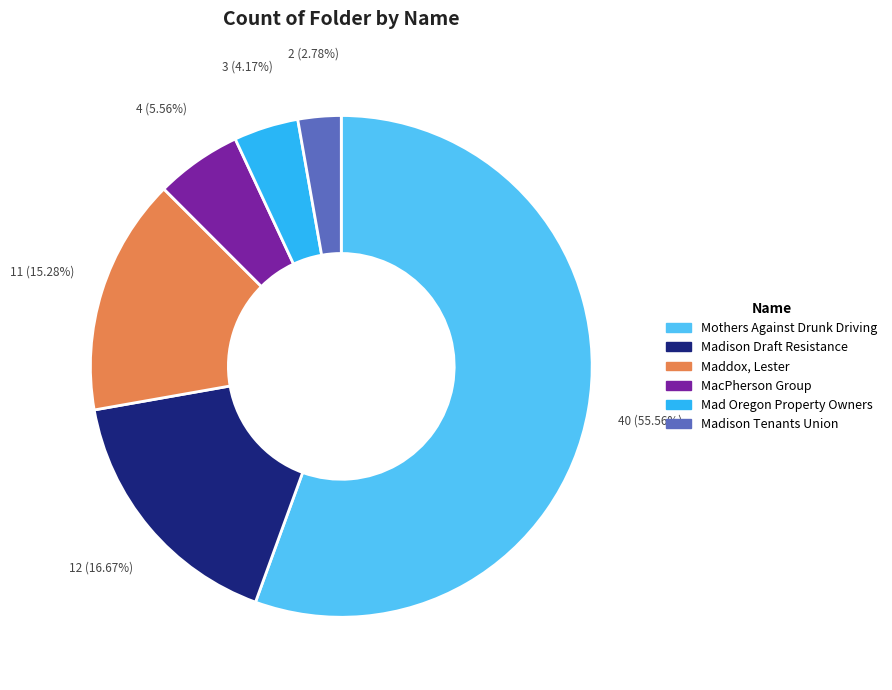

Which has a higher value, Mothers Against Drunk Driving or MacPherson Group?

Mothers Against Drunk Driving